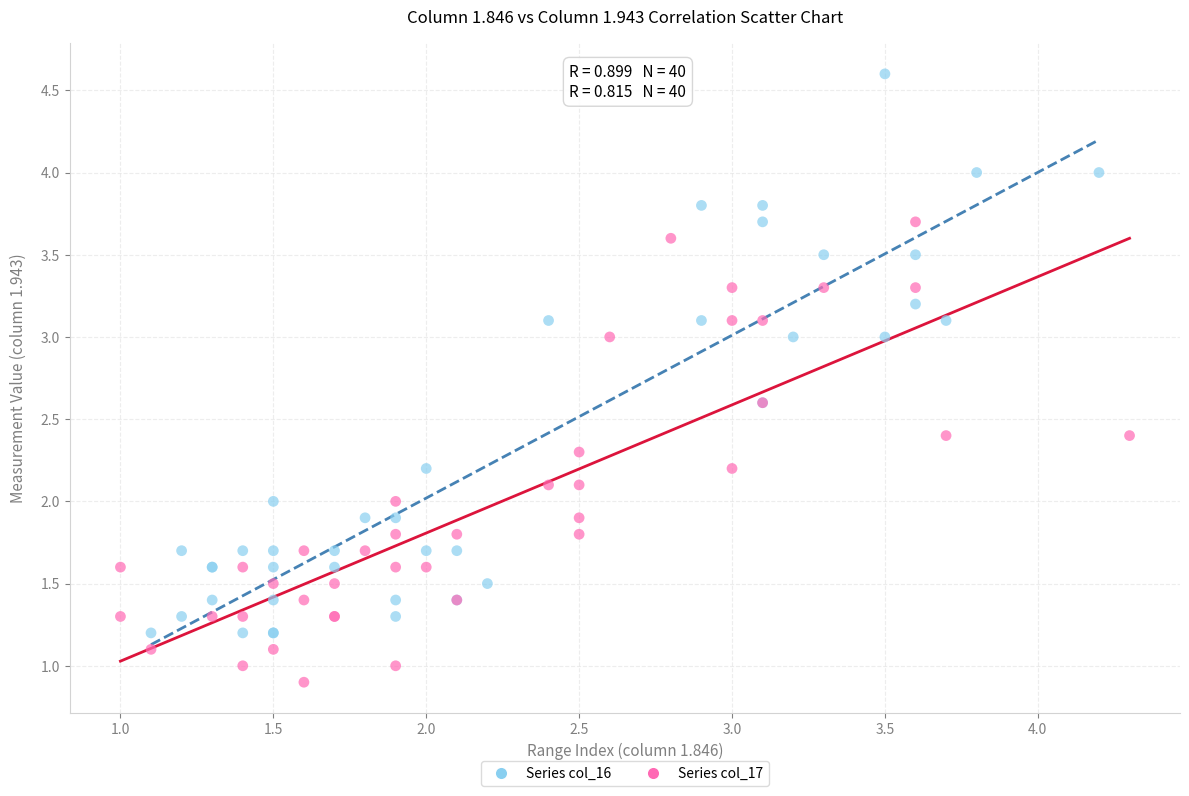

Which series has the largest Y range (max minus min)?

Series col_16